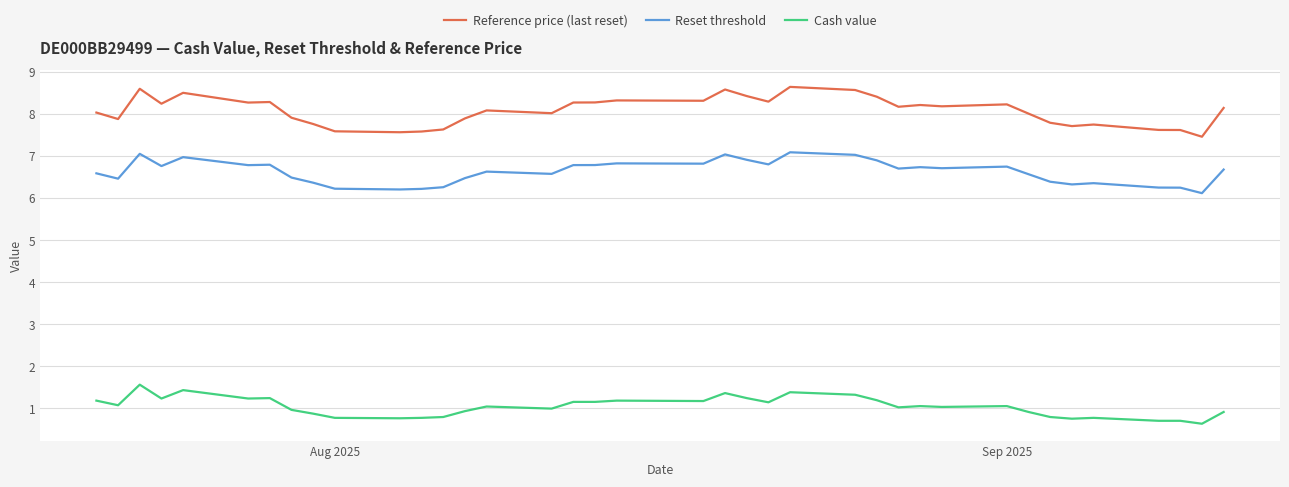

Which series has the largest total across all categories?

Reference price (last reset)